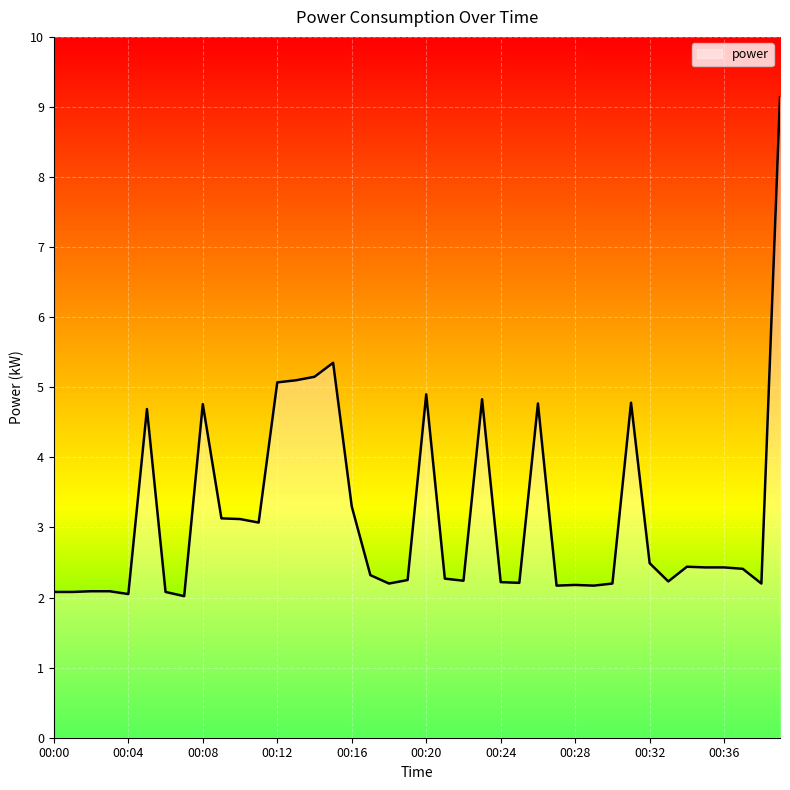

What is the greatest value displayed?

9.1